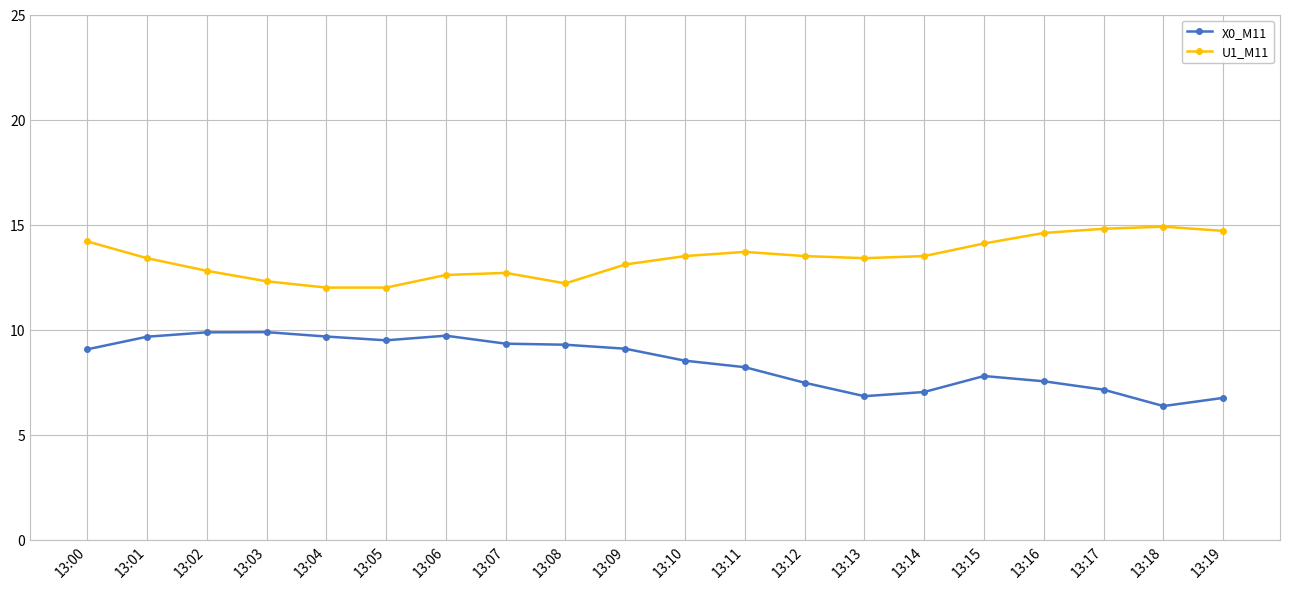

Does the chart display data point markers on the line(s)?

Yes